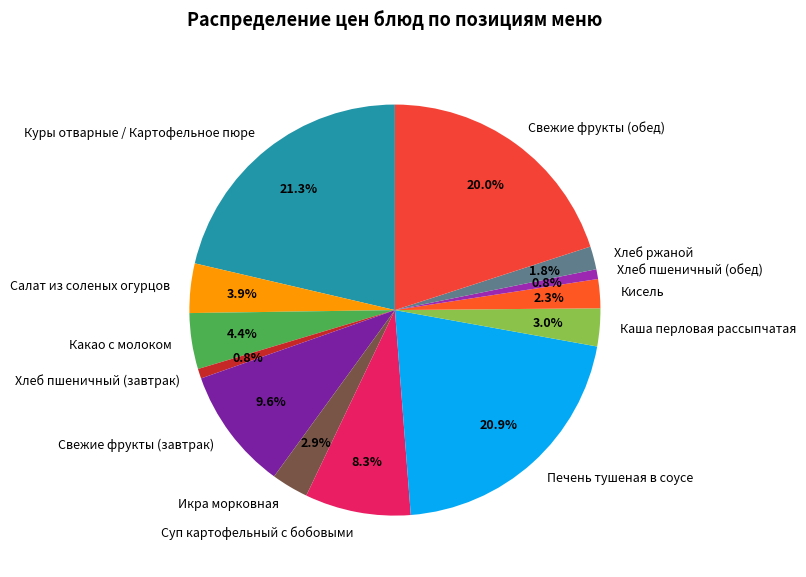

Is it true that Каша перловая рассыпчатая is 3% of the pie?

True